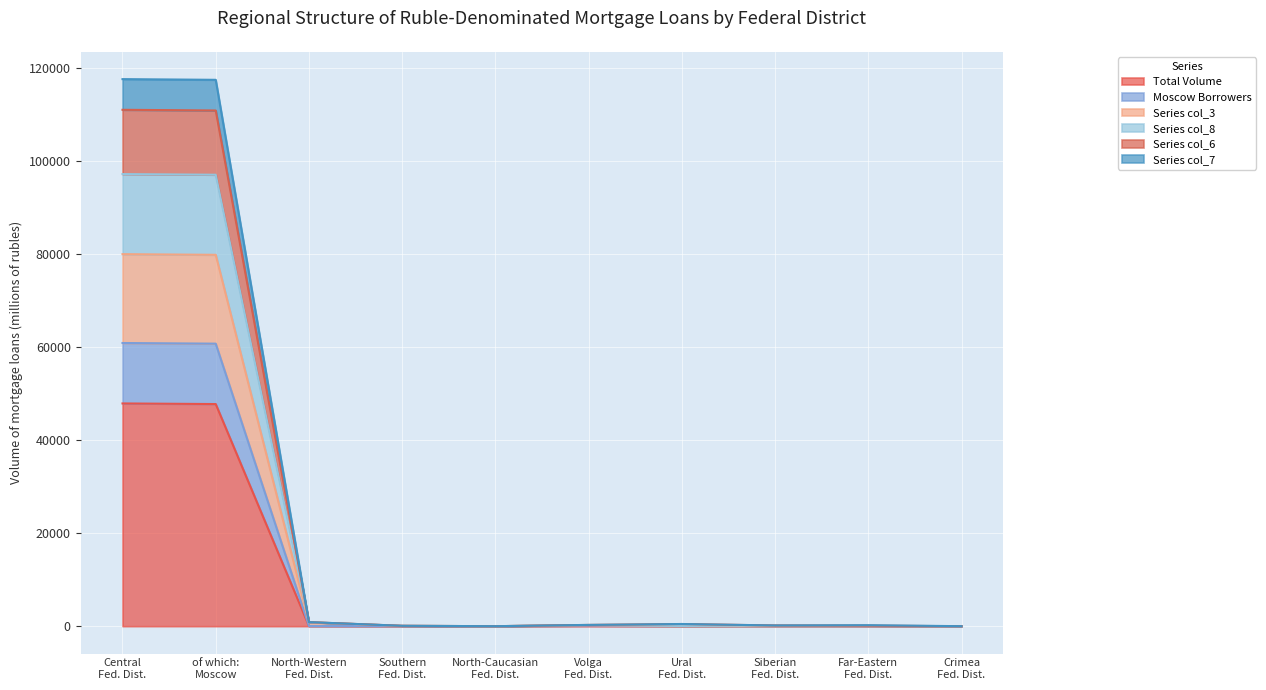

What is the highest value of the Total Volume series?

47898